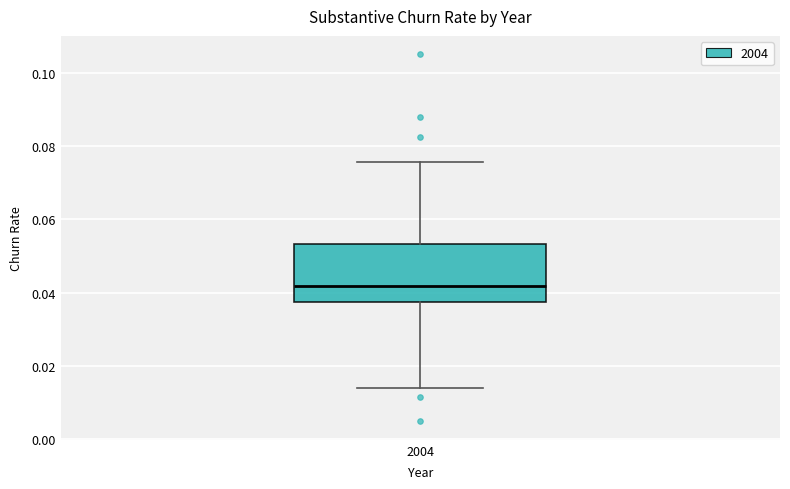

Transcribe this box plot: give where the median line is, the range the box spans, and where the two whiskers end, as read against the y-axis. The values are not printed on the chart, so give them approximately, as read against the axis.

median 0.042, box 0.038 to 0.054, whiskers 0.014 to 0.076